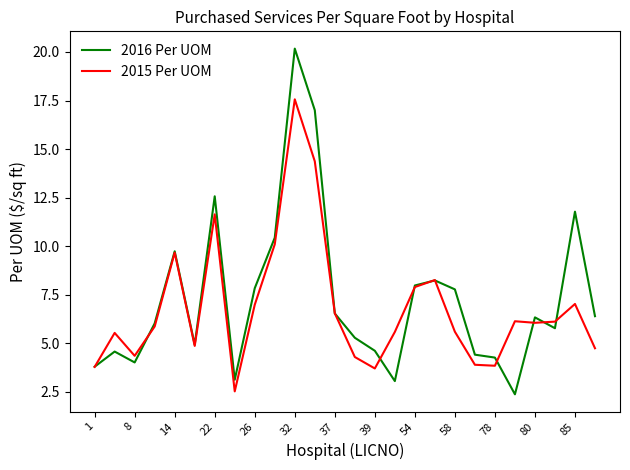

How many lines are shown in the chart?

2